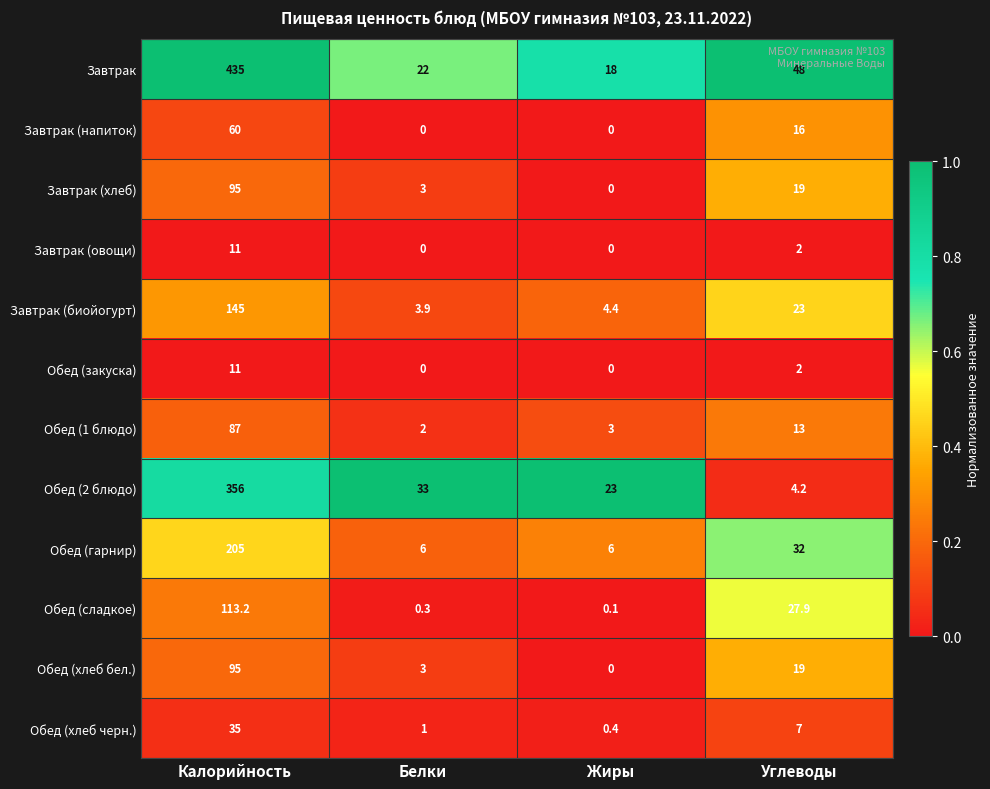

Where is Завтрак (биойогурт) nearest to the value 74?

Углеводы